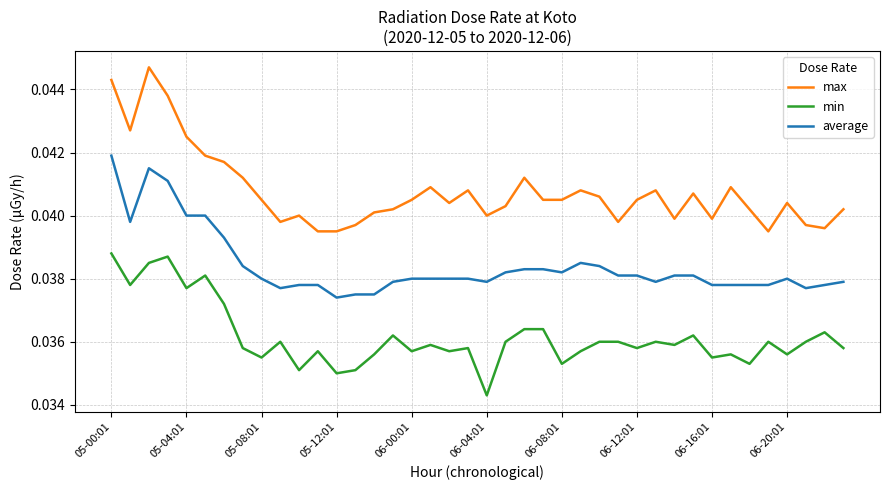

Which series has the largest total across all categories?

max